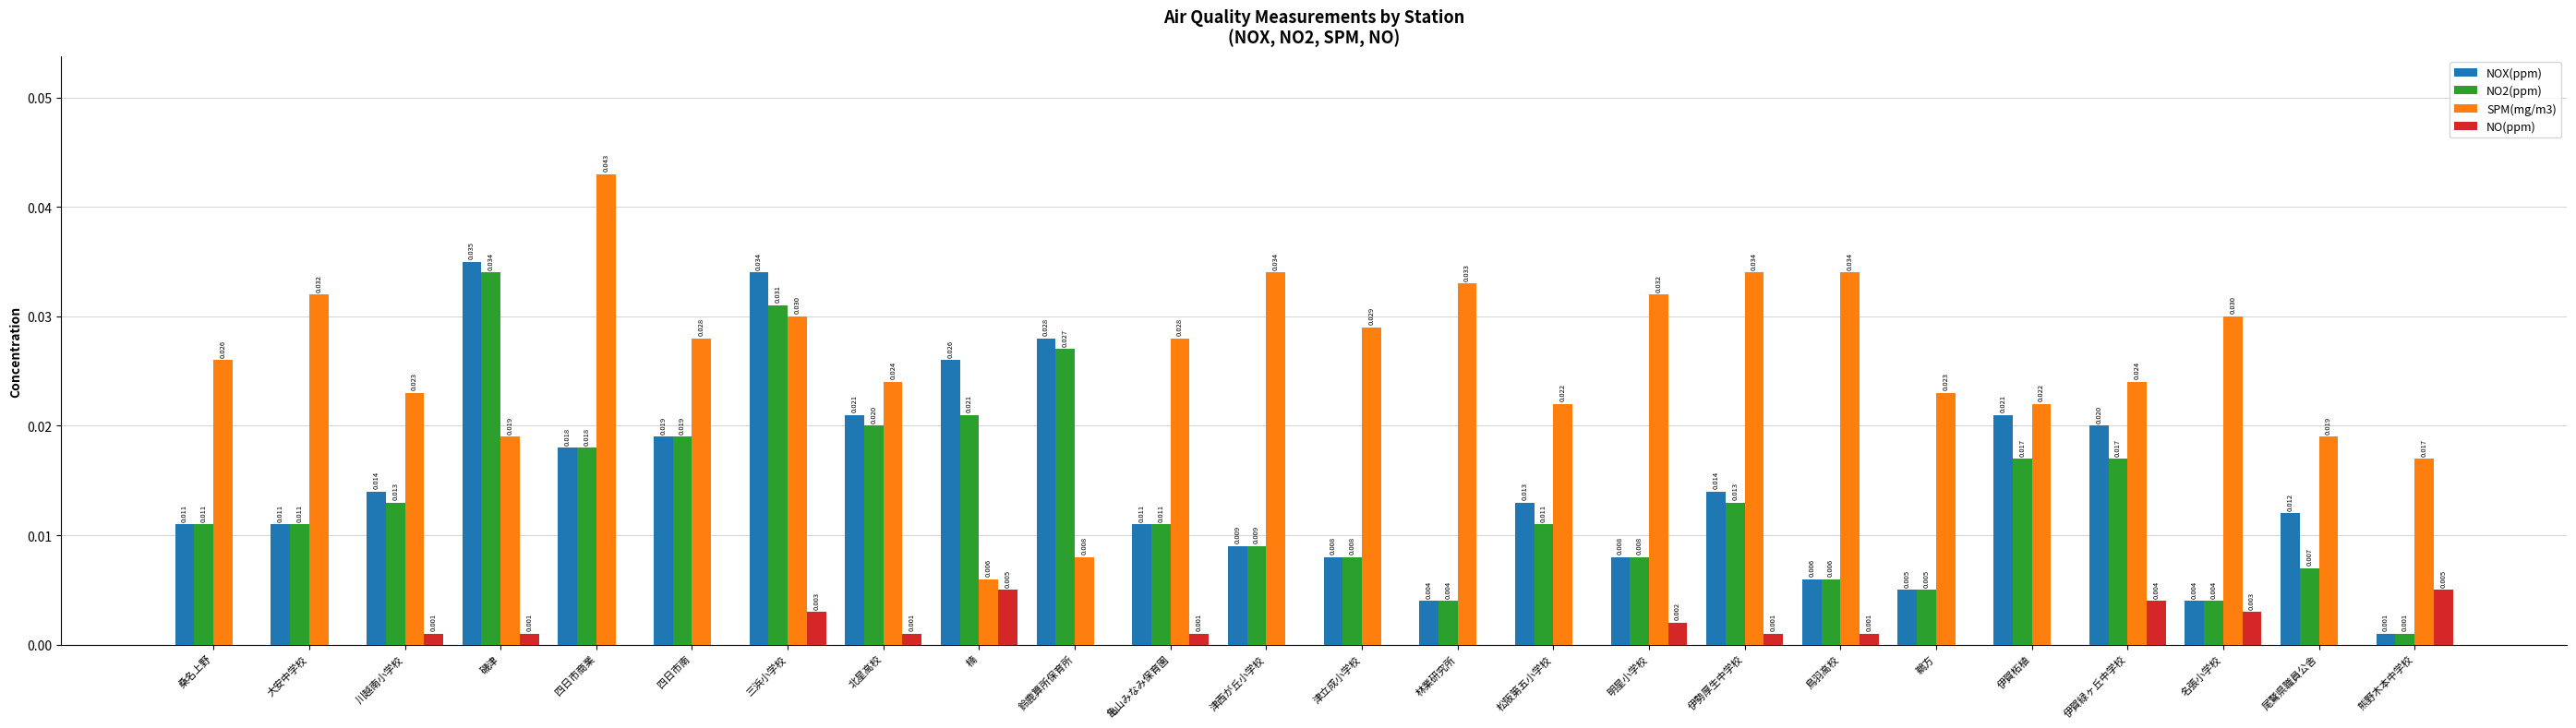

Where is NOX(ppm) nearest to the value 0?

熊野木本中学校